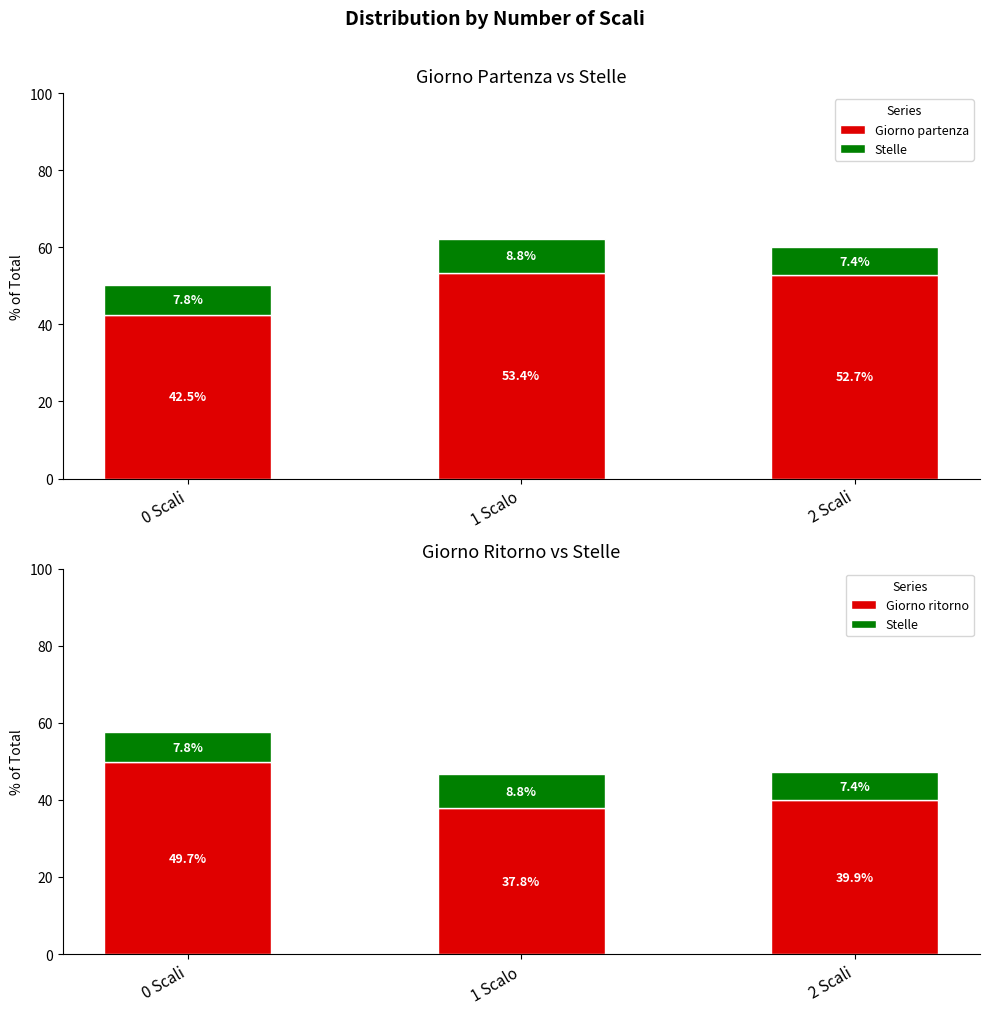

What is the sum of the Stelle values at 1 Scalo and 0 Scali?

16.6